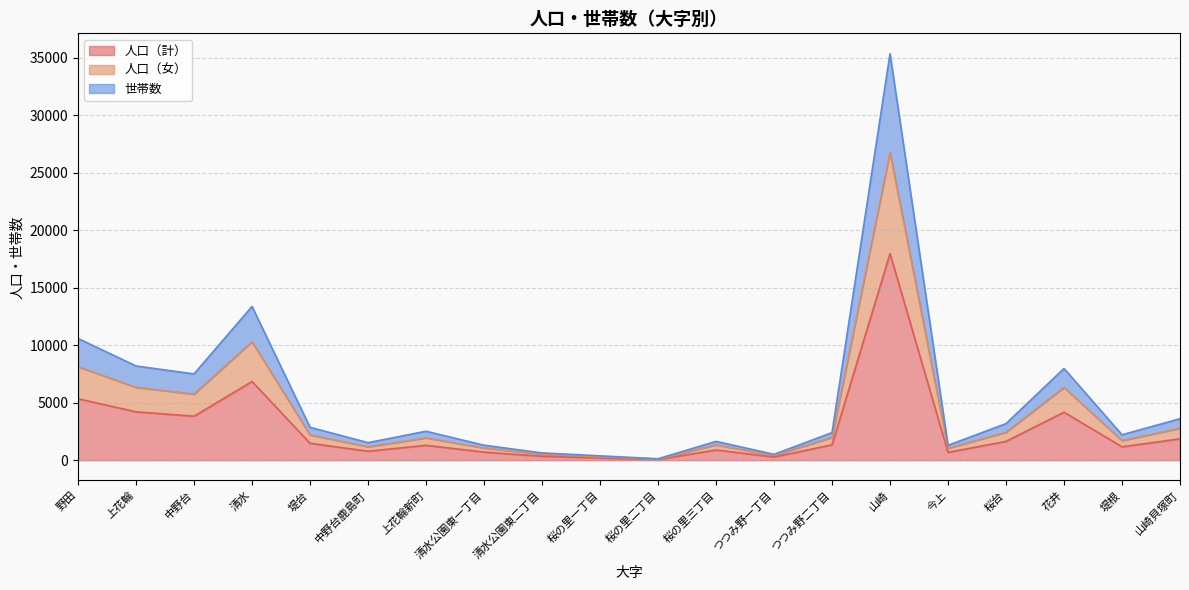

Is the value of 人口（計） at 桜の里一丁目 greater than the value of 世帯数 at 中野台鹿島町?

No